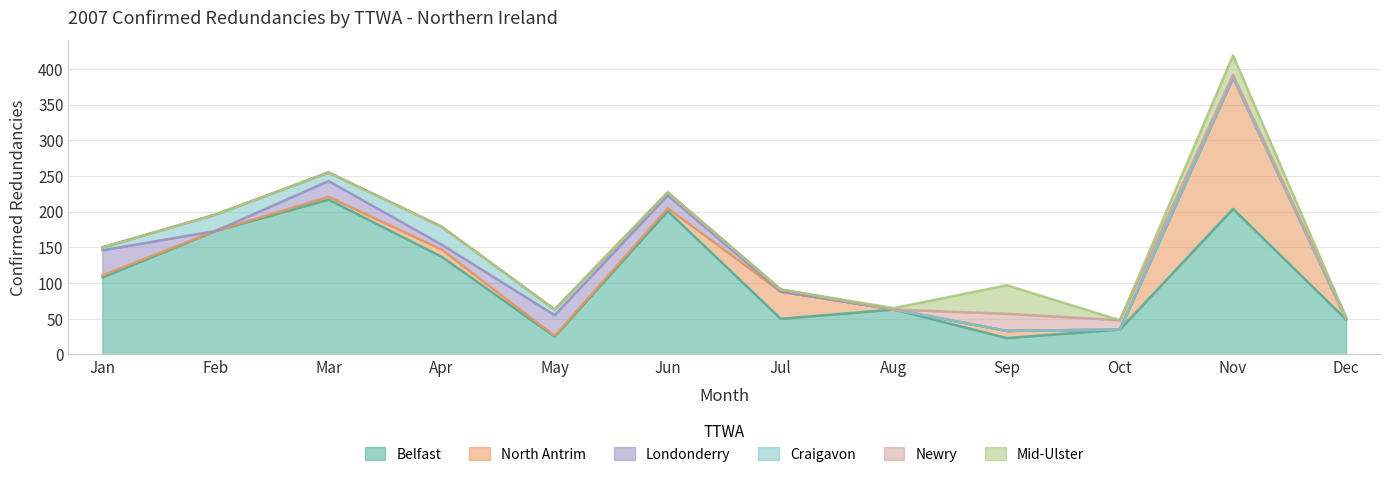

What is the sum of the Newry values at Sep and Jun?

24